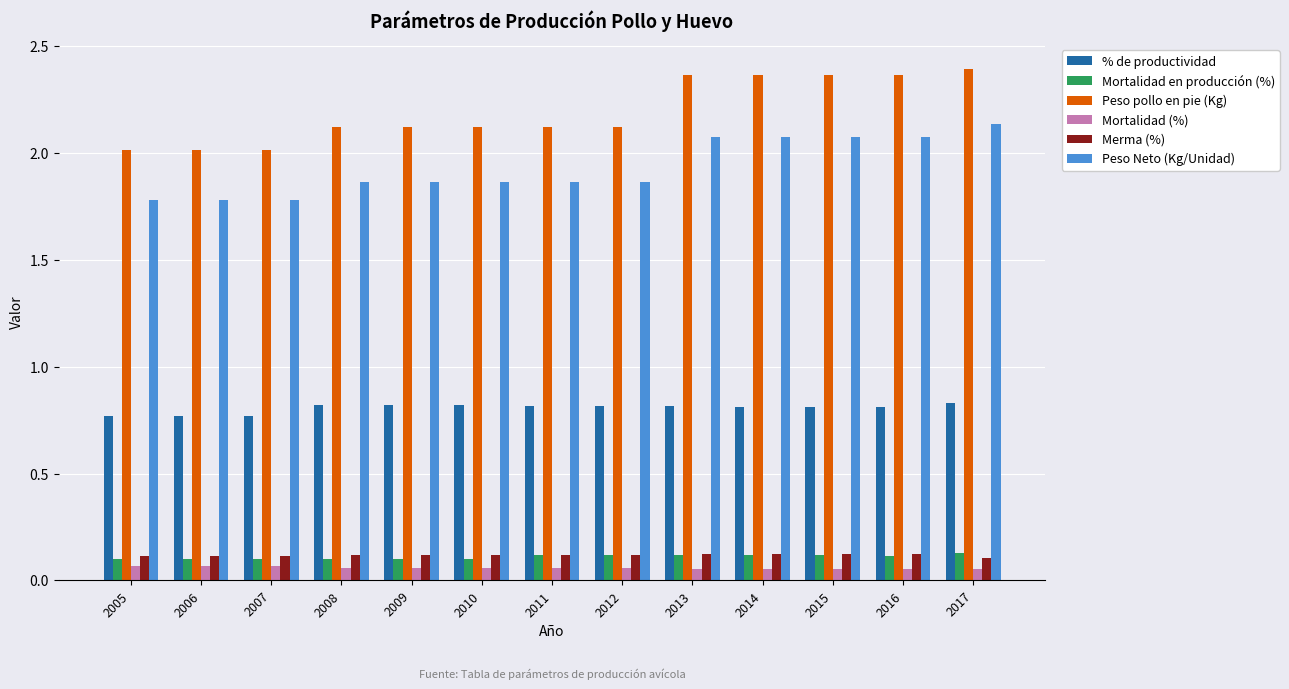

How many series are shown in this chart?

6